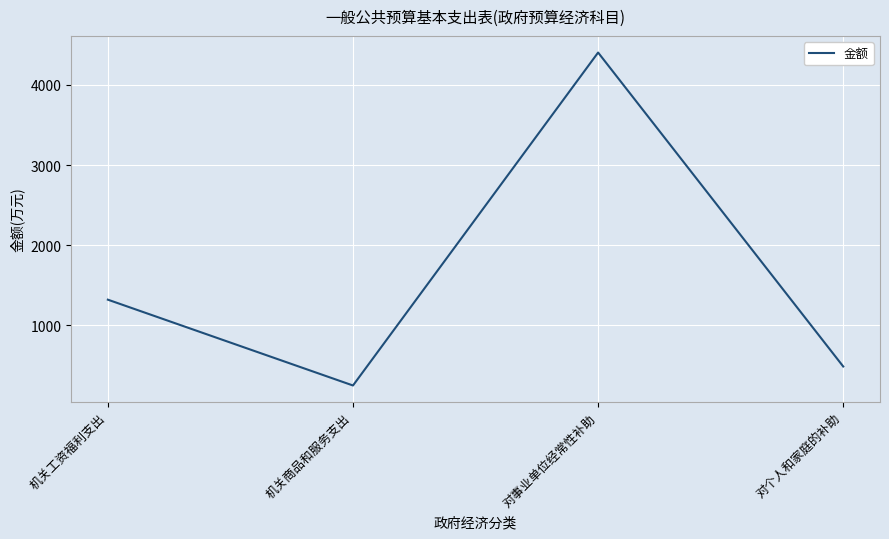

List the labels in order of value, largest first.

对事业单位经常性补助, 机关工资福利支出, 对个人和家庭的补助, 机关商品和服务支出